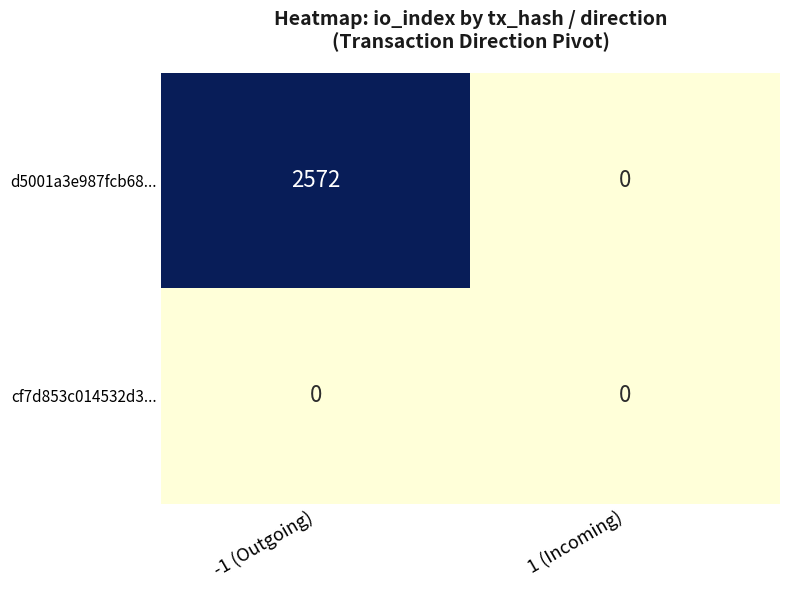

At which category is the sum across all series the highest?

-1 (Outgoing)